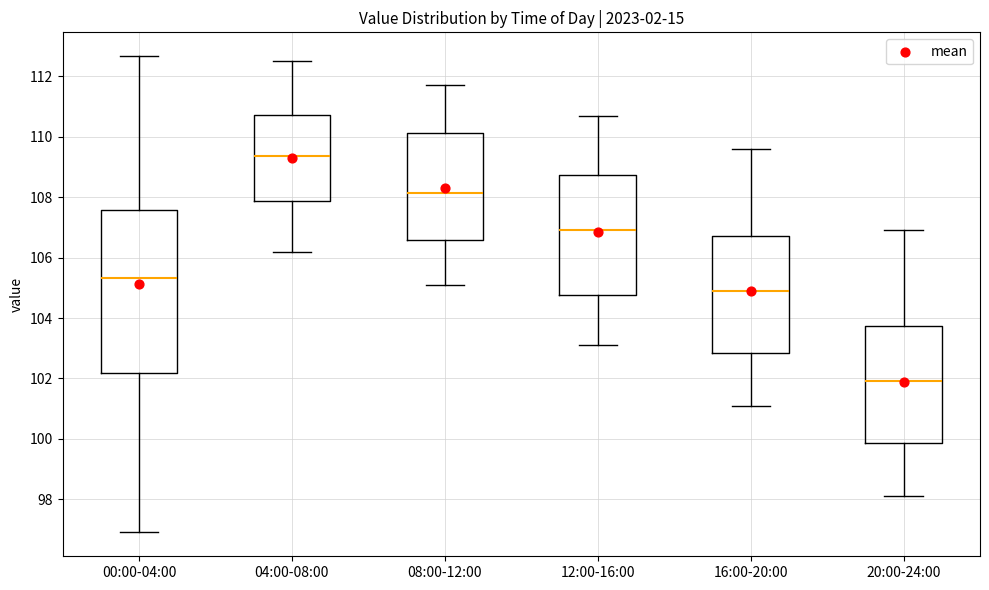

Which box's median line is the lowest?

20:00-24:00